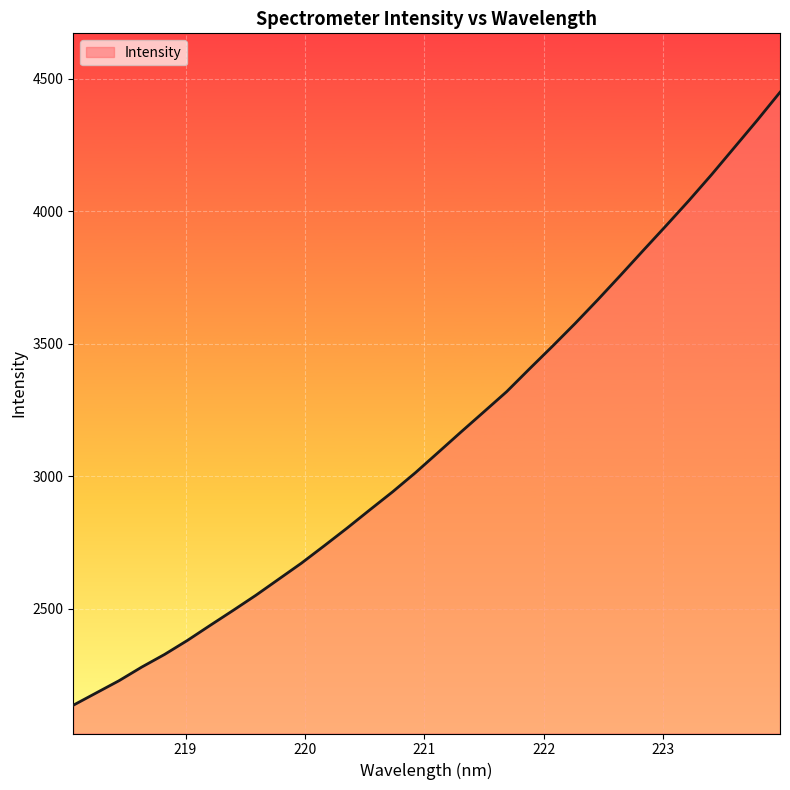

What is the difference between the maximum and minimum values?

2314.2